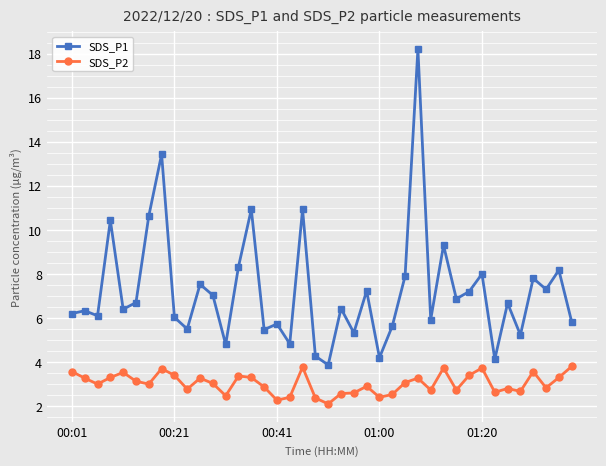

What is the difference between the second highest and second lowest values in the SDS_P2 series?

1.5